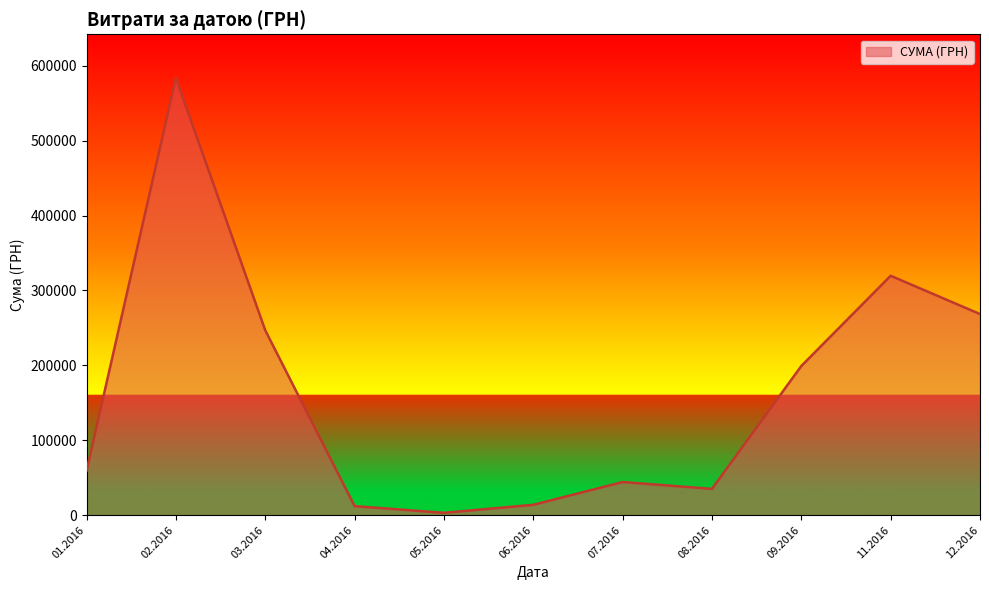

What is the ratio of the value at 09.2016 to the value at 11.2016?

0.6